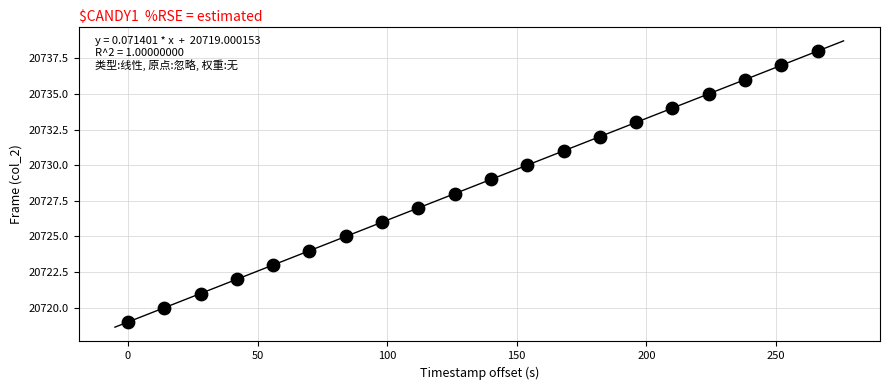

What is the range of Y values (max minus min)?

19